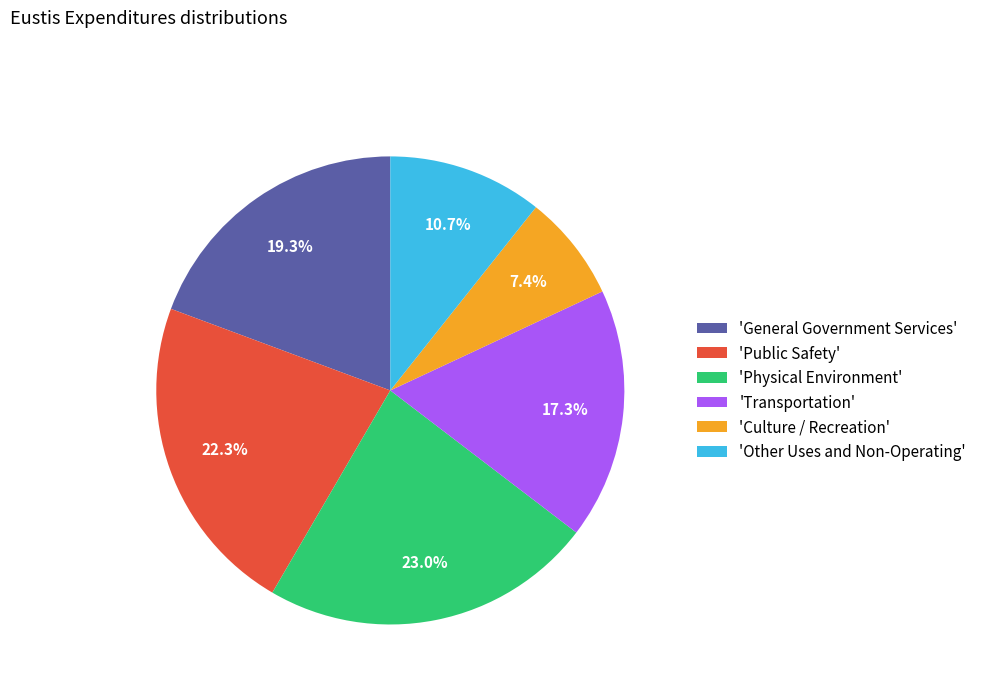

Is there a majority slice in this chart?

No